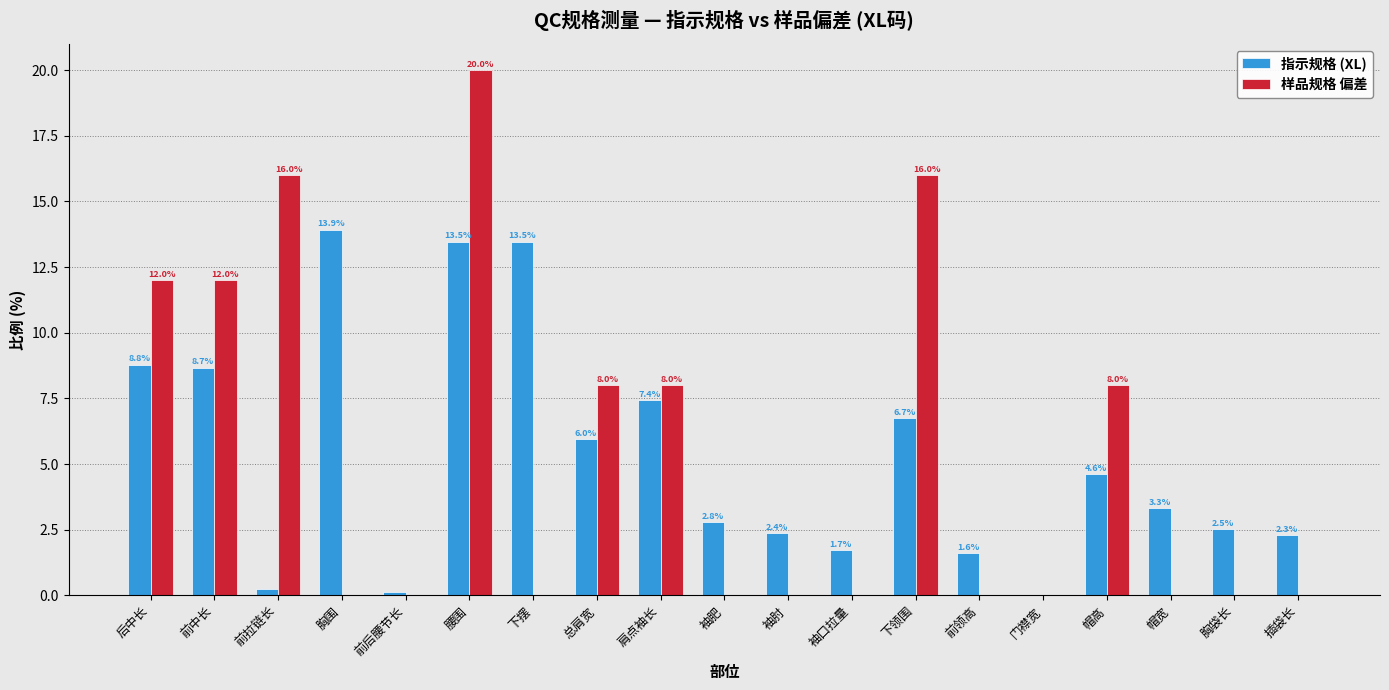

Read the 指示规格 (XL) value at 下摆.

13.5